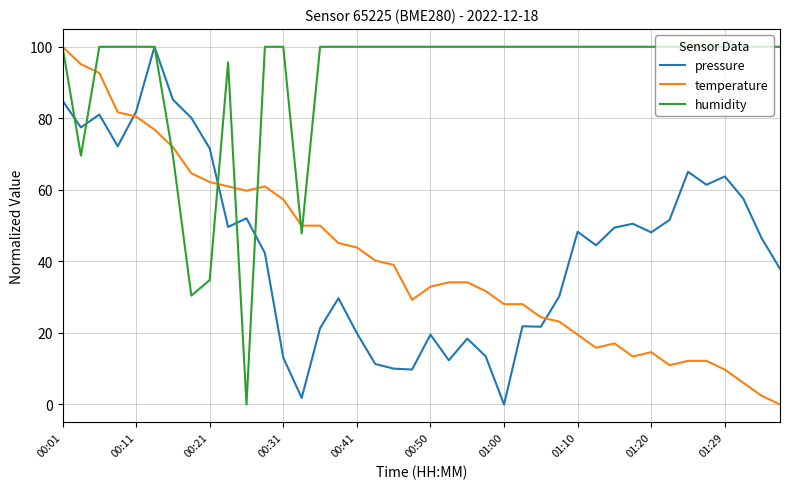

In pressure, how many points are lower than both neighbors (excluding endpoints)?

11